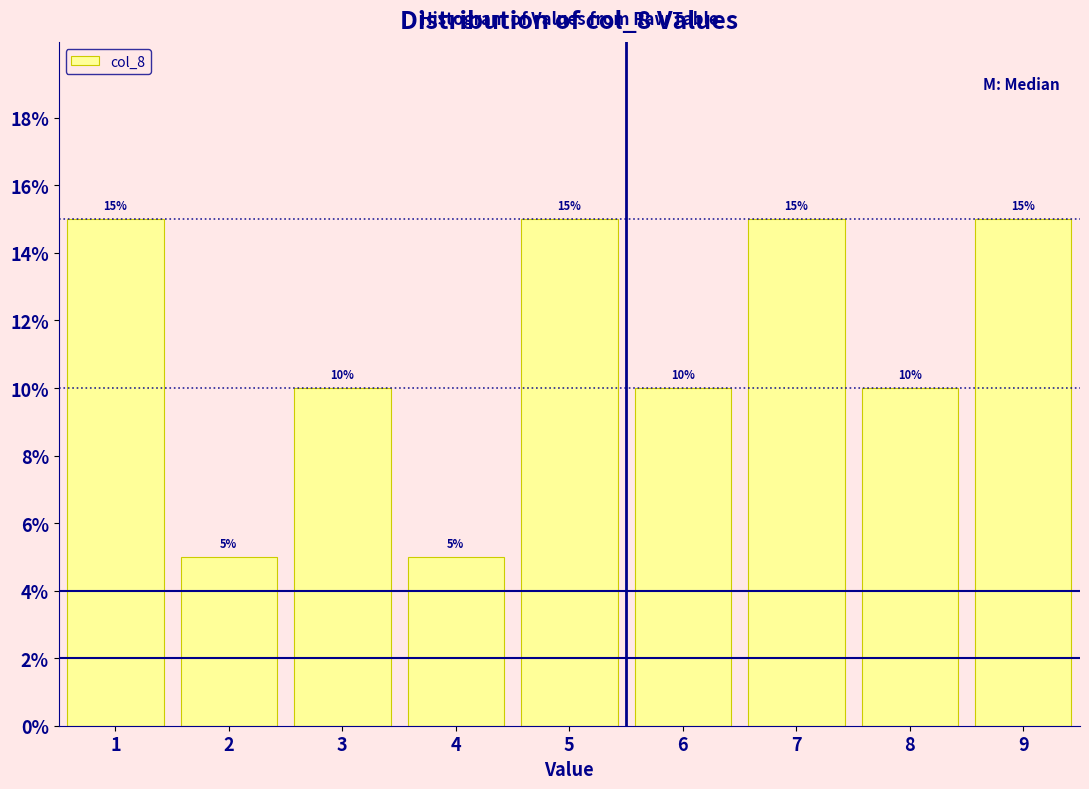

Reading left to right, transcribe this chart: for each bar, give the range it covers on the x-axis and its height.

0.5 to 1.5: 15
1.5 to 2.5: 5
2.5 to 3.5: 10
3.5 to 4.5: 5
4.5 to 5.5: 15
5.5 to 6.5: 10
6.5 to 7.5: 15
7.5 to 8.5: 10
8.5 to 9.5: 15